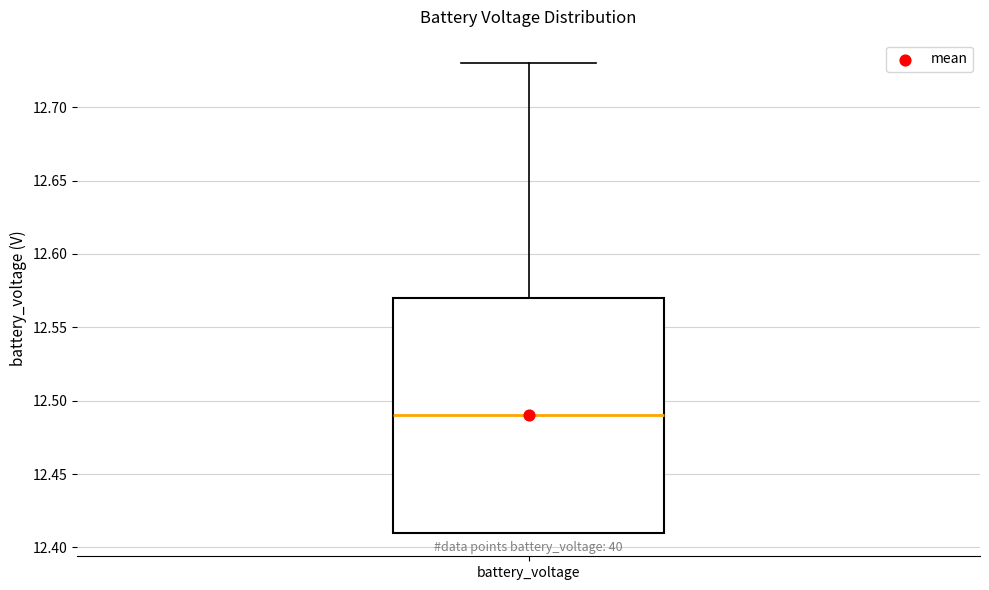

Read this box plot against the y-axis: the position of the median line, the range covered by the box, and the ends of both whiskers. The values are not printed on the chart, so give them approximately, as read against the axis.

median 12.49, box 12.41 to 12.57, whiskers 12.41 to 12.73